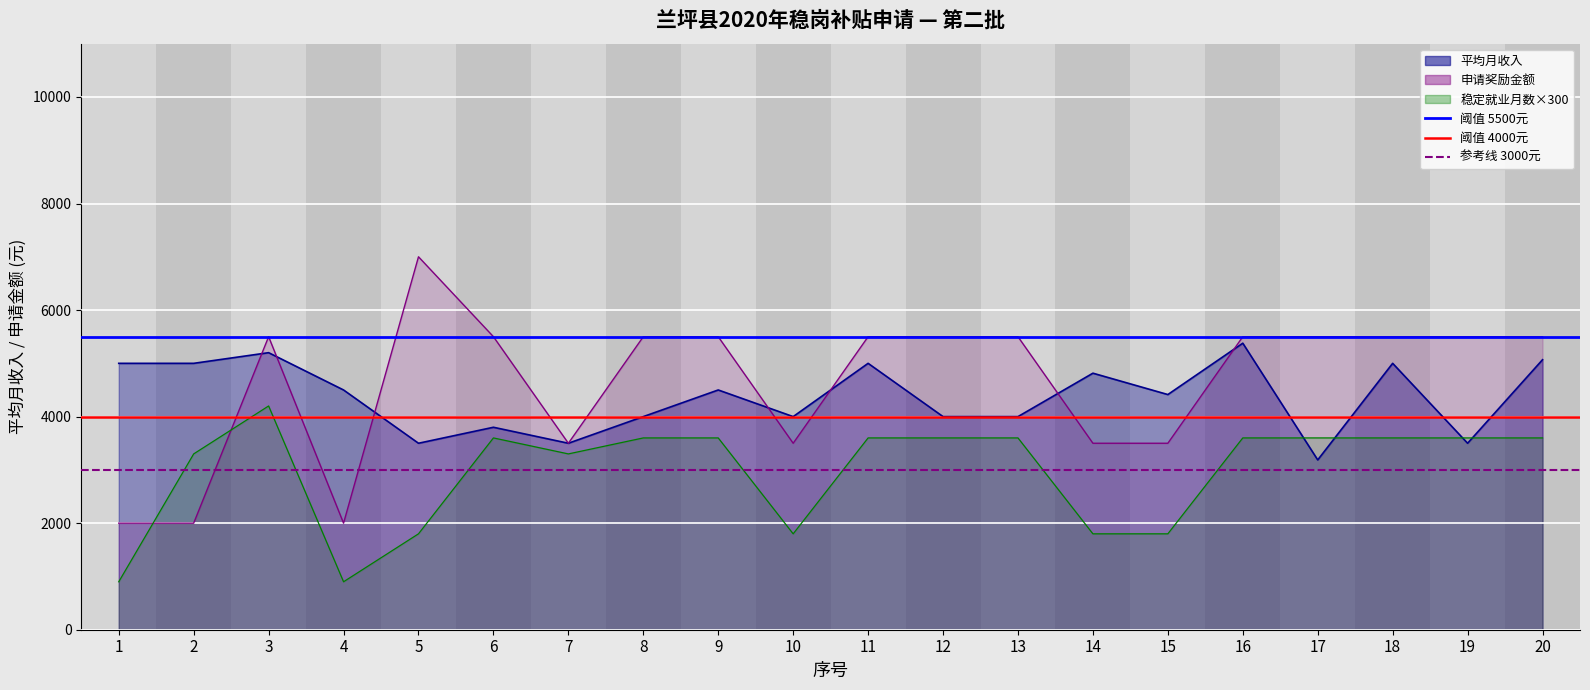

At which label does 阈值 4000元 reach its peak?

1